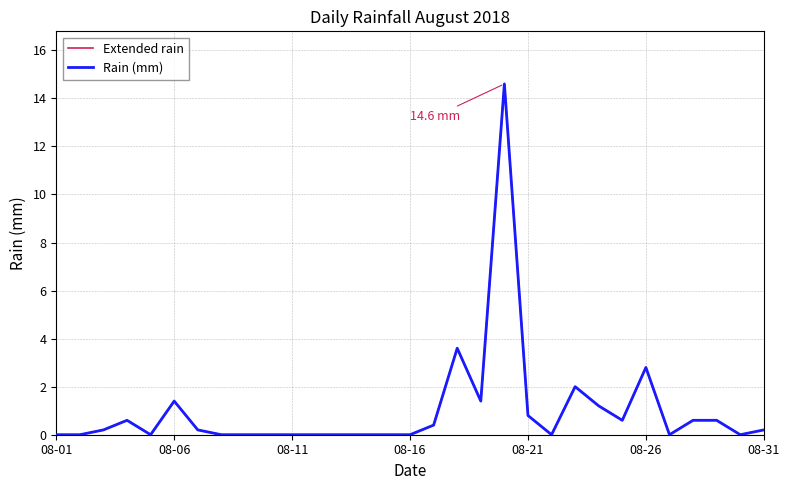

Reading right to left, extract all data points from this chart.

Extended rain: 0.2	0.0	0.6	0.6	0.0	2.8	0.6	1.2	2.0	0.0	0.8	14.6	1.4	3.6	0.4	0.0	0.0	0.0	0.0	0.0	0.0	0.0	0.0	0.0	0.2	1.4	0.0	0.6	0.2	0.0	0.0
Rain (mm): 0.2	0.0	0.6	0.6	0.0	2.8	0.6	1.2	2.0	0.0	0.8	14.6	1.4	3.6	0.4	0.0	0.0	0.0	0.0	0.0	0.0	0.0	0.0	0.0	0.2	1.4	0.0	0.6	0.2	0.0	0.0